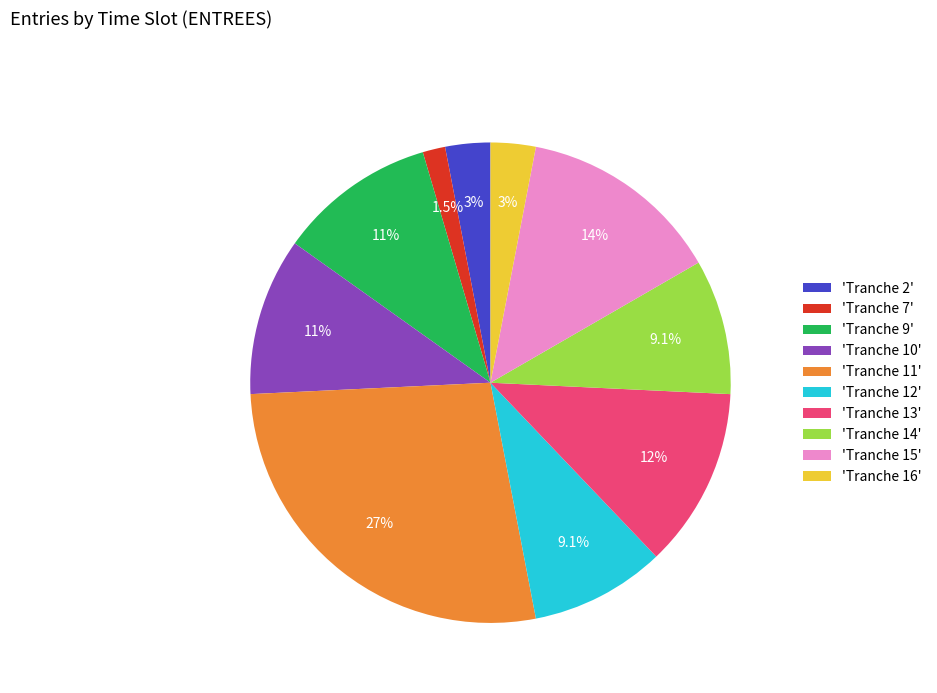

Is 'Tranche 14' the majority of the pie?

No